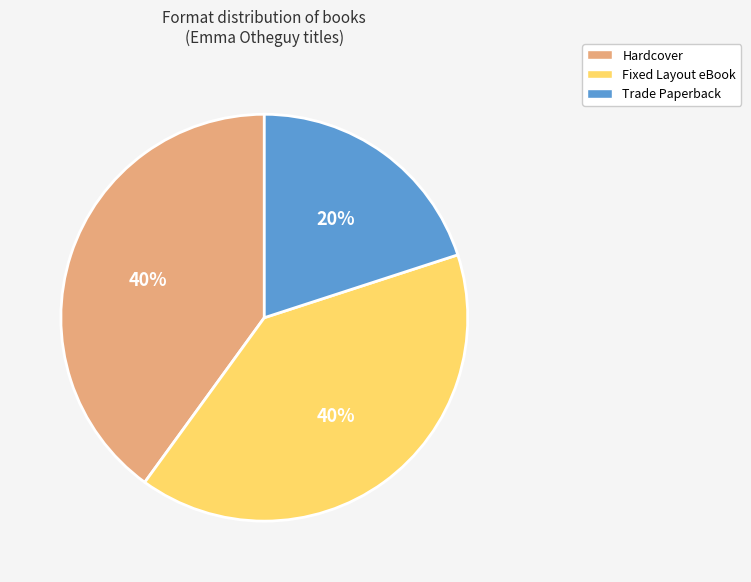

Count the number of slices in the pie.

3